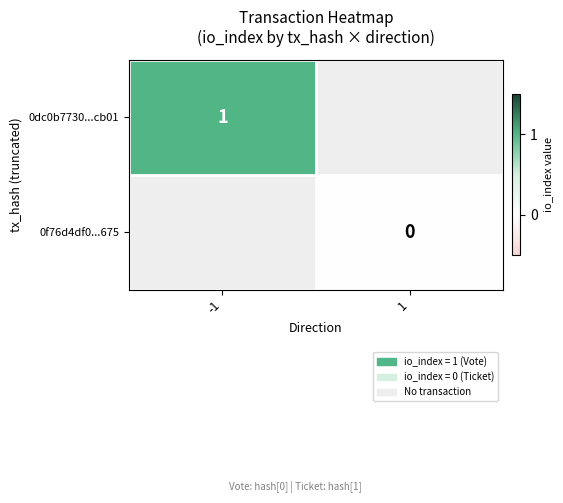

The value of 0dc0b7730...cb01 at -1 is 0. True or false?

False